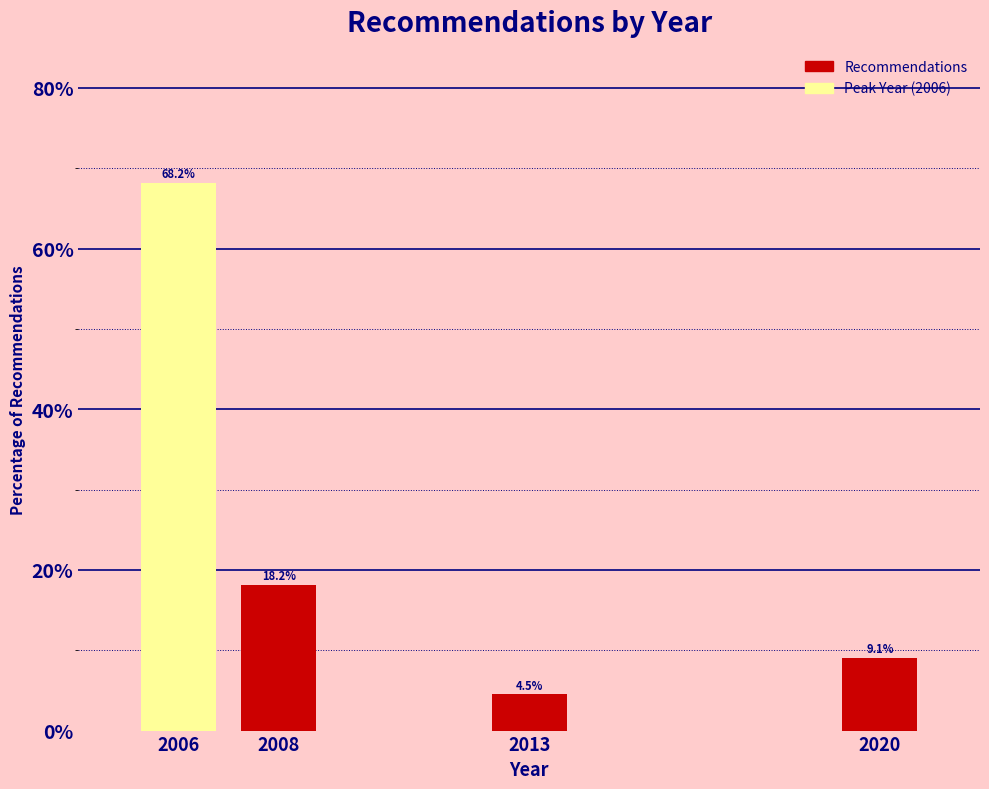

Reading right to left, extract all data points from this chart.

9.1	4.5	18.2	68.2